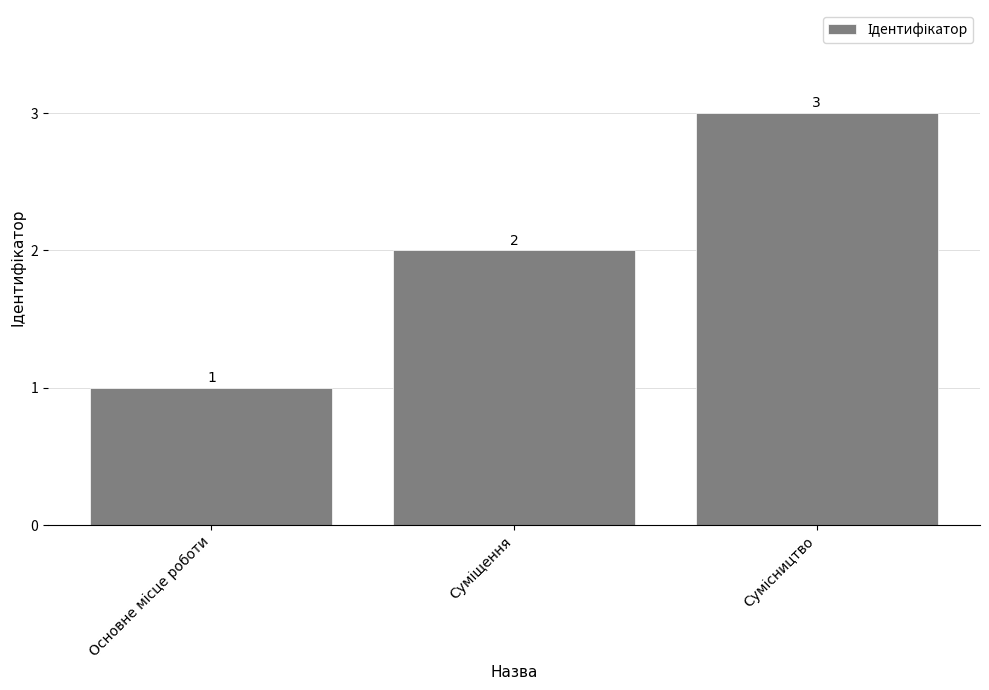

How many values are between 1 and 3?

3